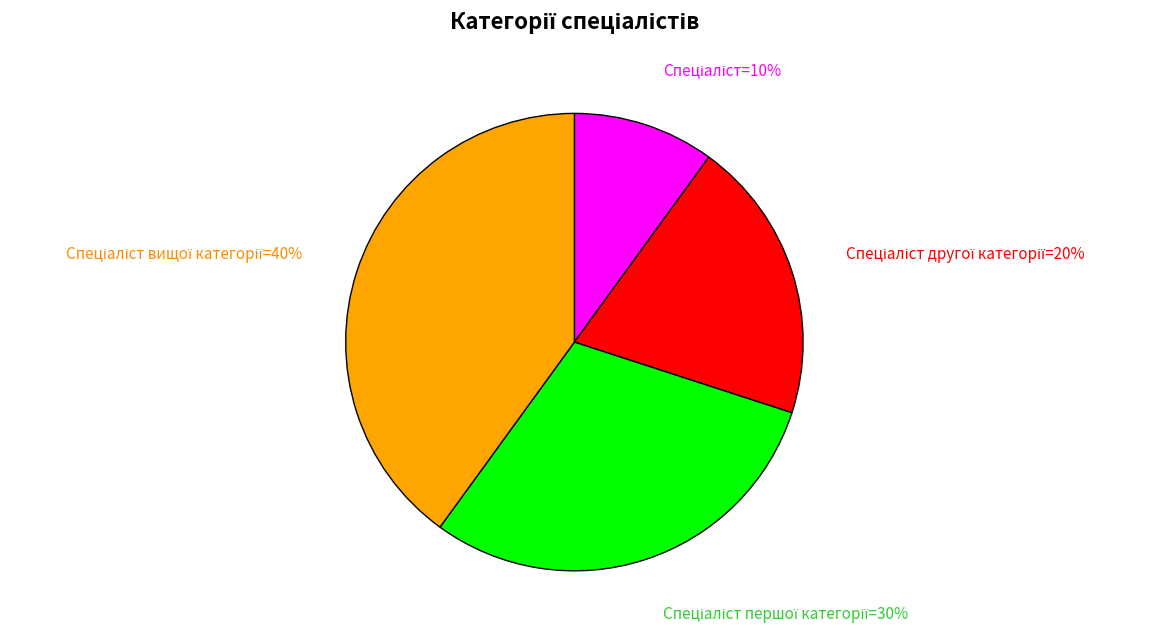

Does any single category account for the majority?

No